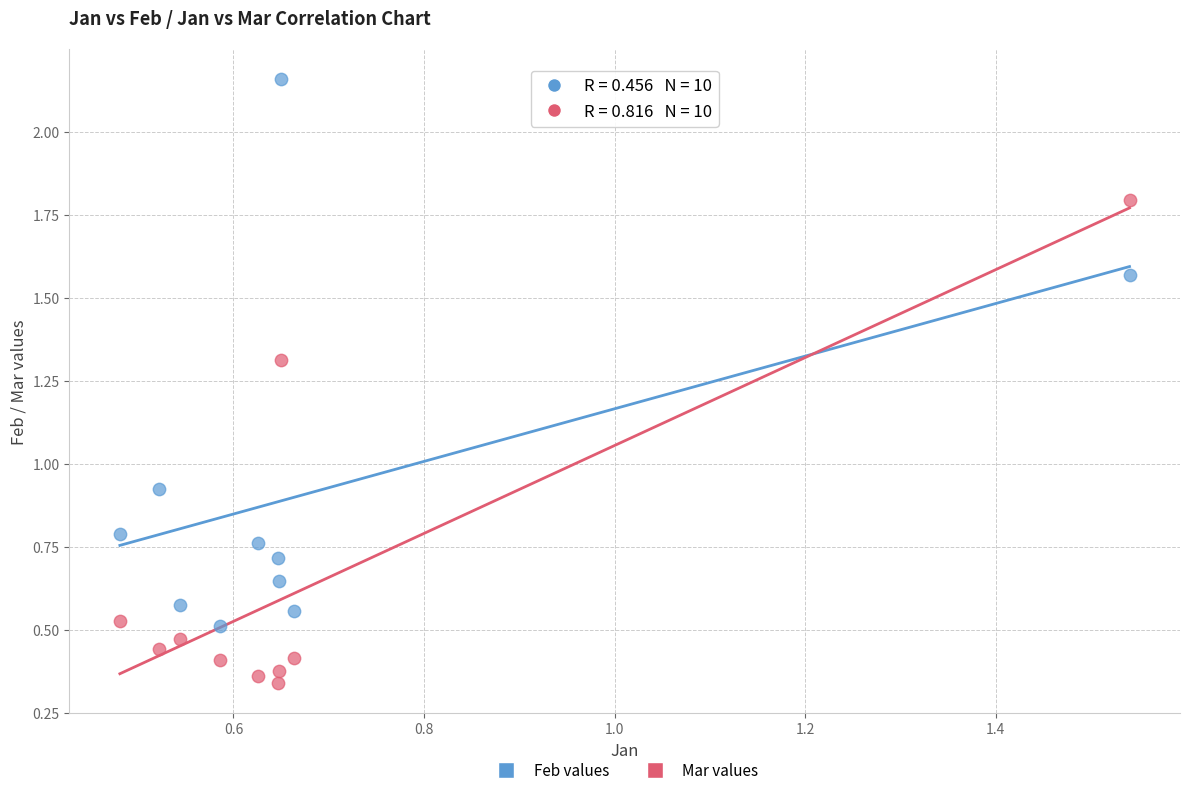

Which series has the largest Y range (max minus min)?

Feb values